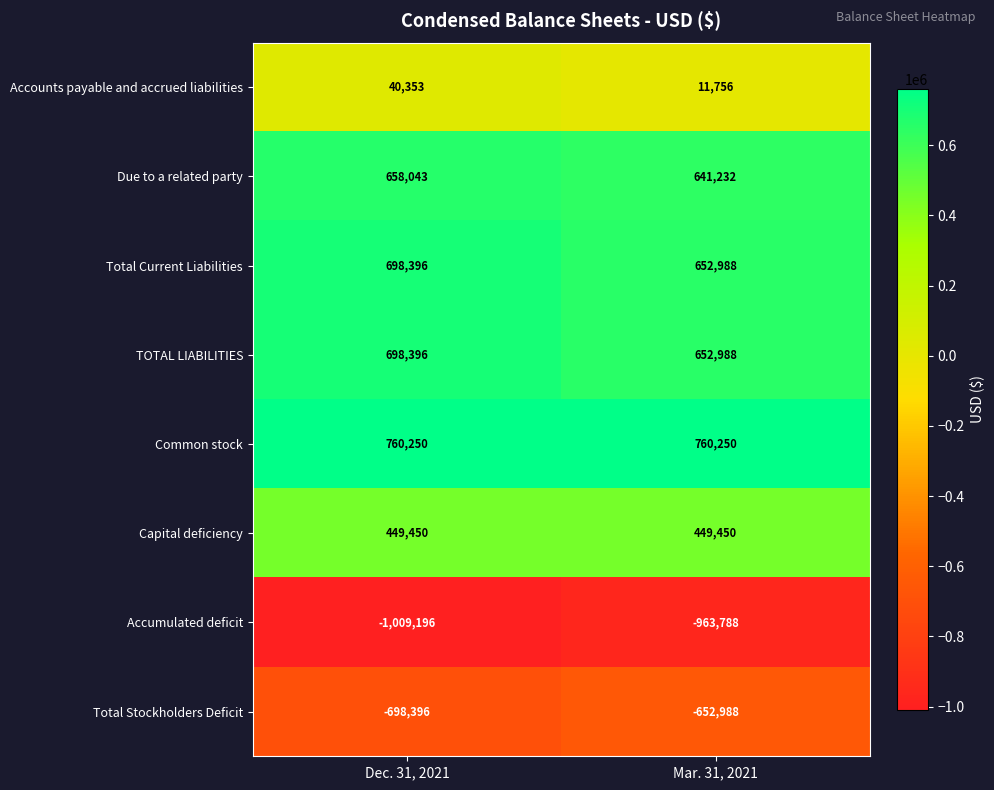

Rank the categories by Total Stockholders Deficit value from lowest to highest.

Dec. 31, 2021, Mar. 31, 2021